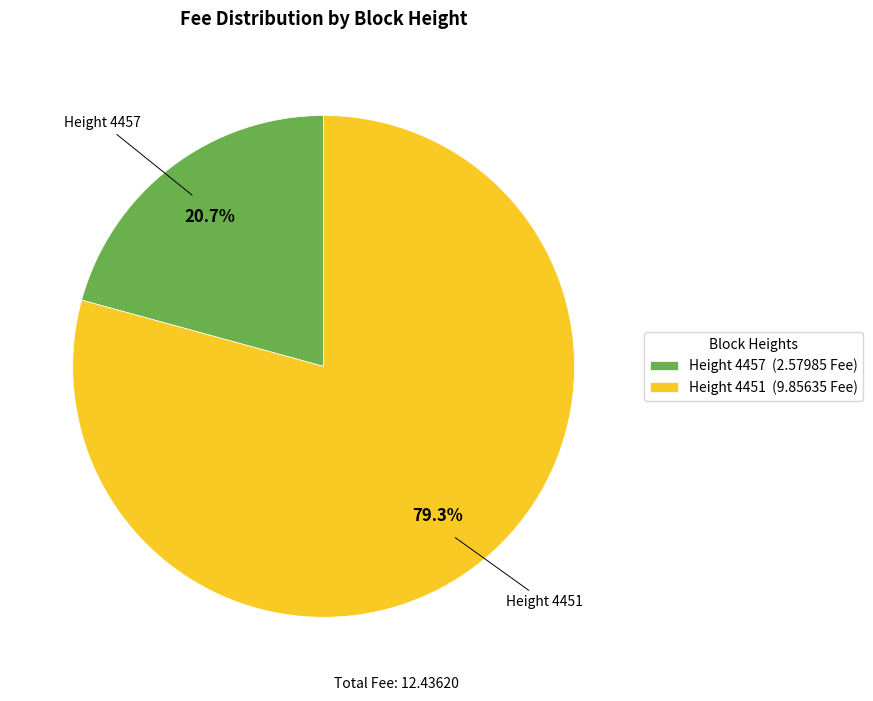

What is the ratio of the value at Height 4451 (9.85635 Fee) to the value at Height 4457 (2.57985 Fee)?

3.8